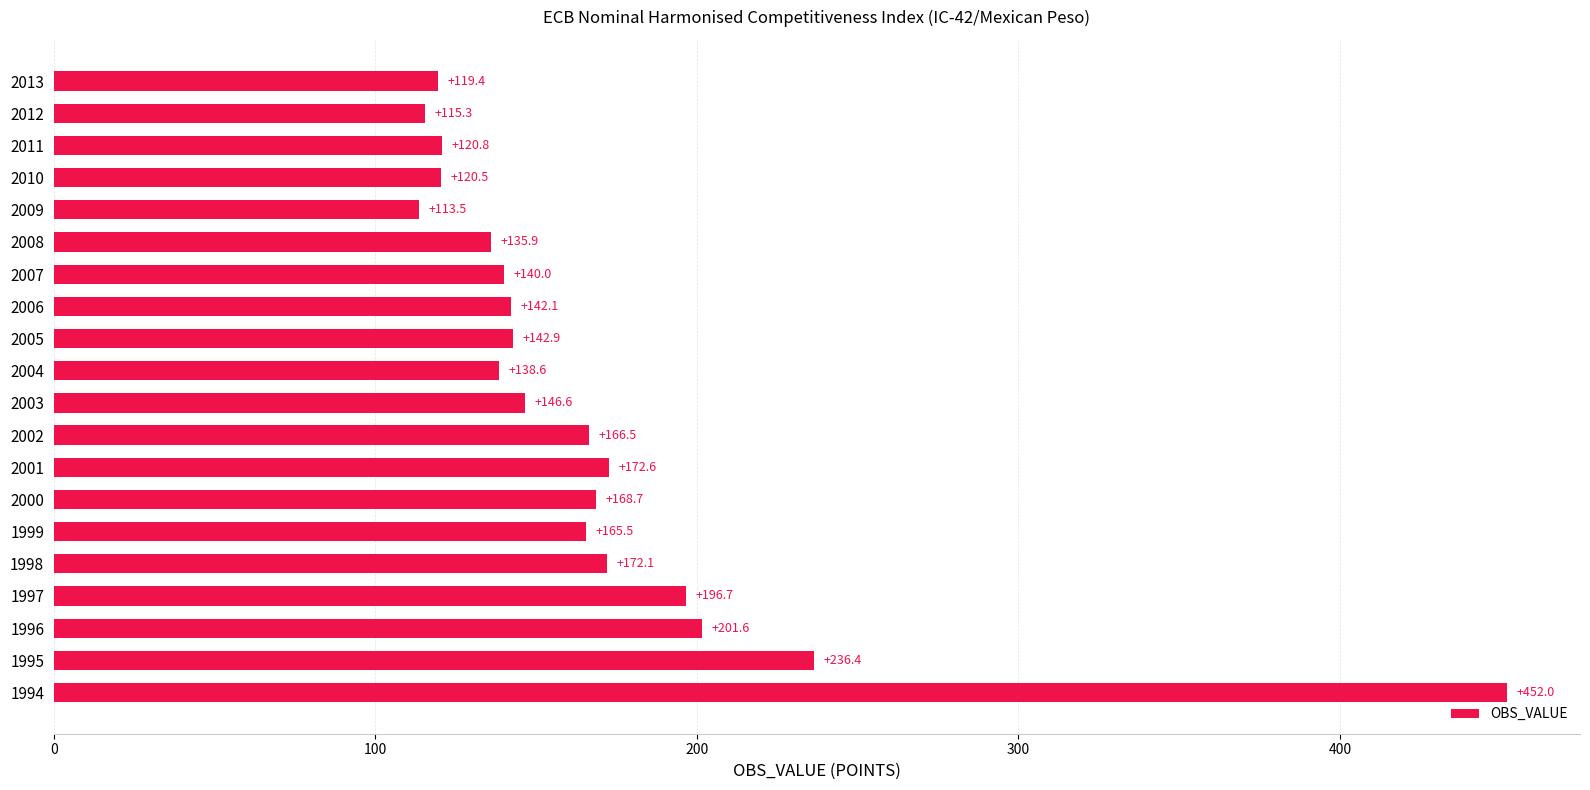

Which has a higher value, 1995 or 2013?

1995